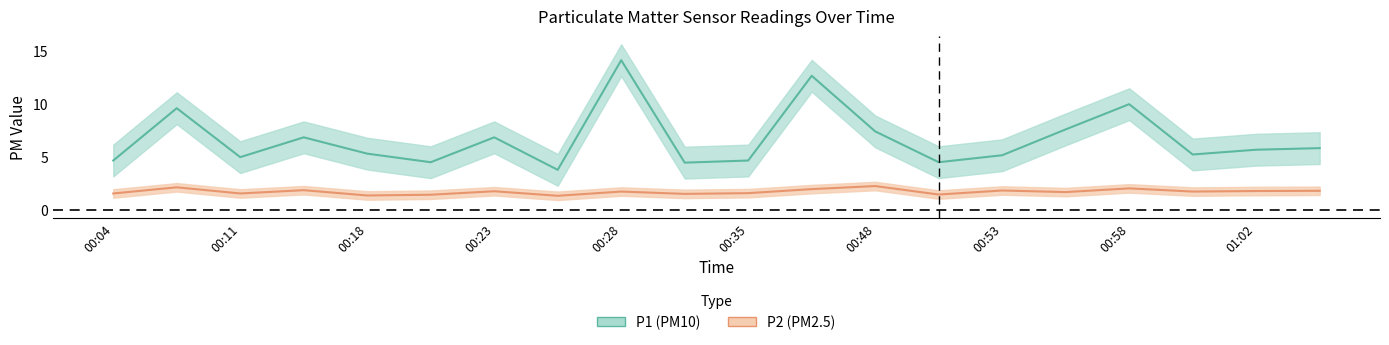

Which series has the widest spread of values?

P1